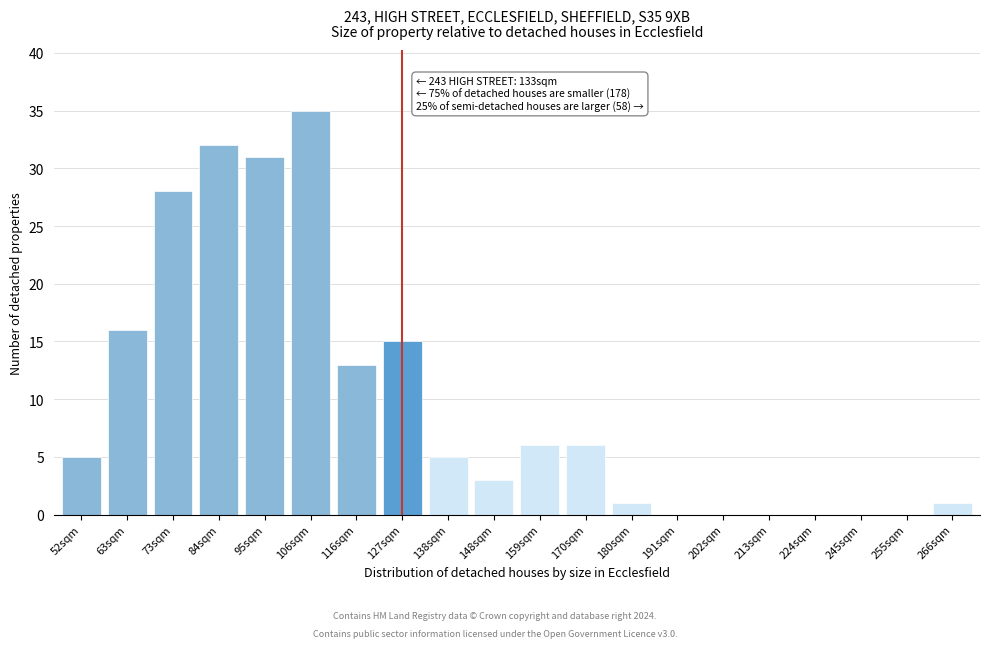

Reading left to right, list all the values displayed in this chart.

52sqm=5	63sqm=16	73sqm=28	84sqm=32	95sqm=31	106sqm=35	116sqm=13	127sqm=15	138sqm=5	148sqm=3	159sqm=6	170sqm=6	180sqm=1	191sqm=0	202sqm=0	213sqm=0	224sqm=0	245sqm=0	255sqm=0	266sqm=1